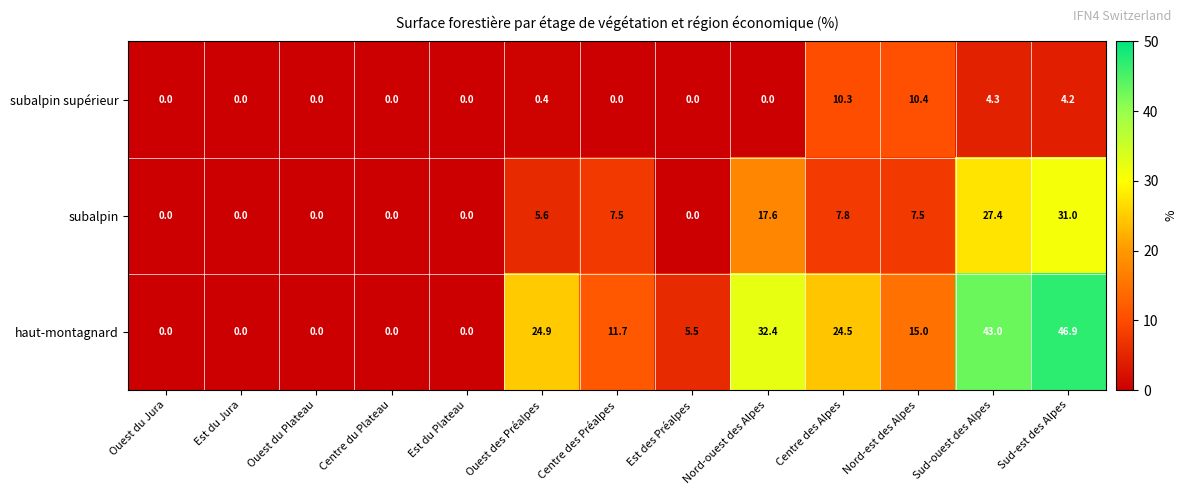

What is the difference between the maximum and second lowest values in the subalpin supérieur series?

10.4